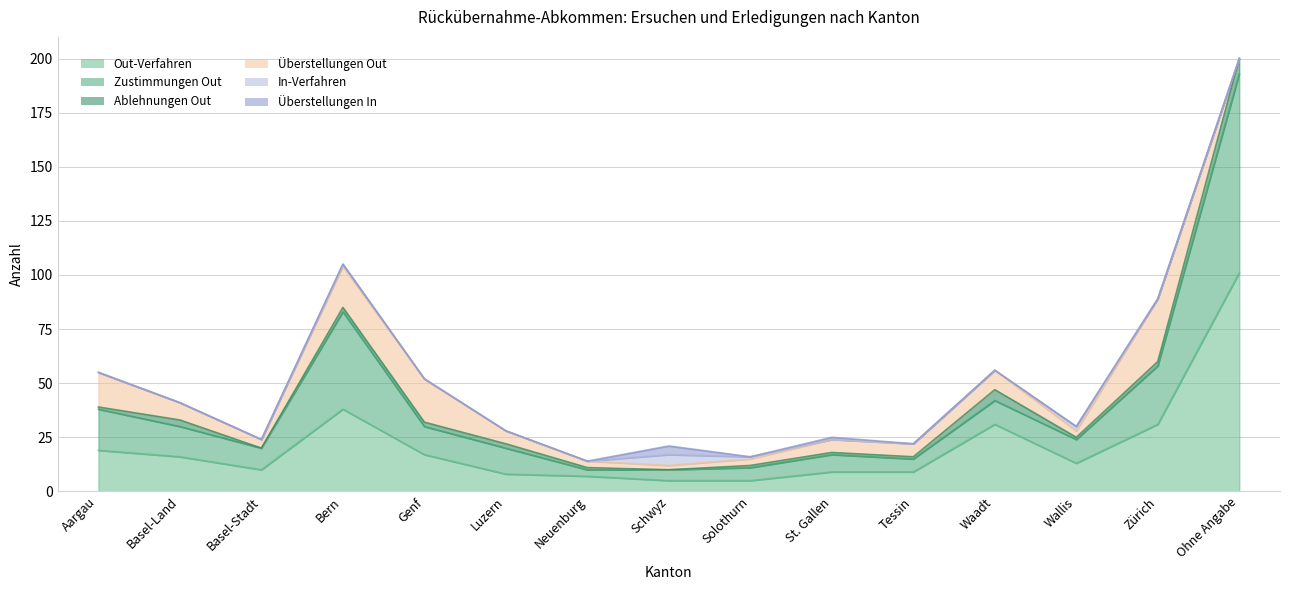

Count the number of data series in this chart.

6